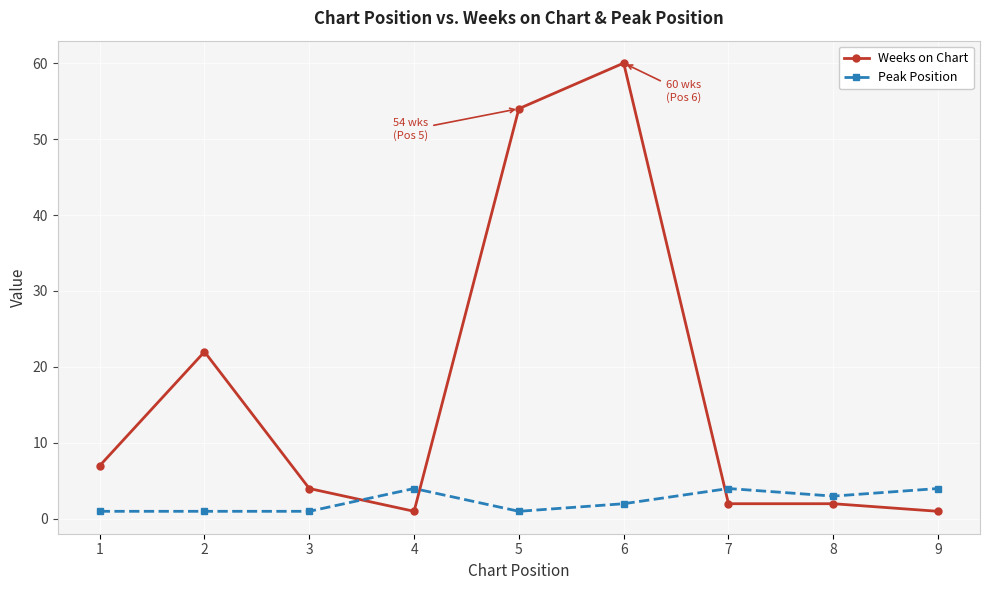

List the series in order of their peak value, lowest first.

Peak Position, Weeks on Chart